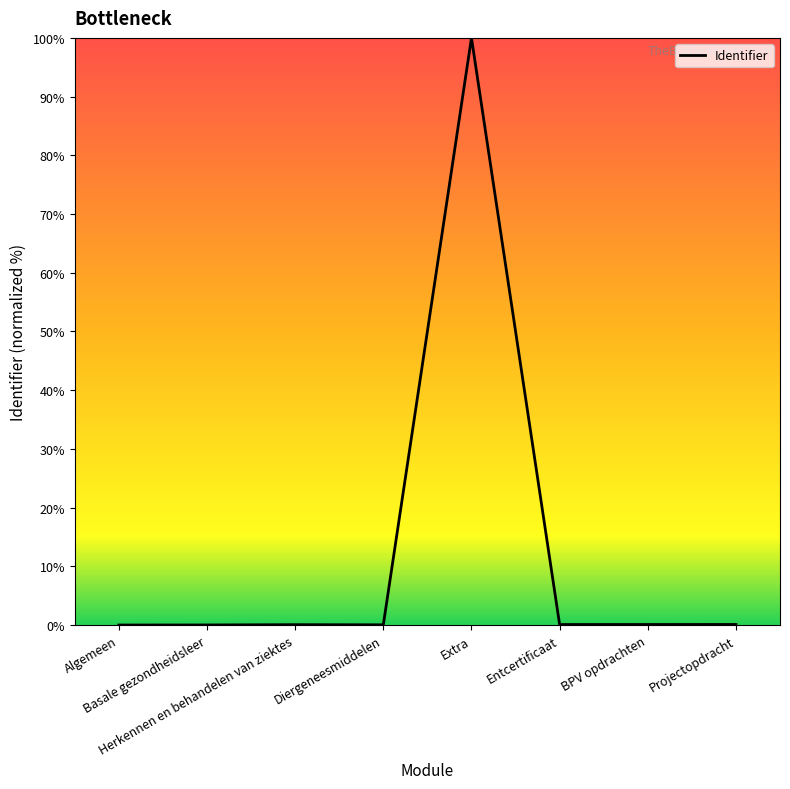

Does the chart have visible grid lines?

No